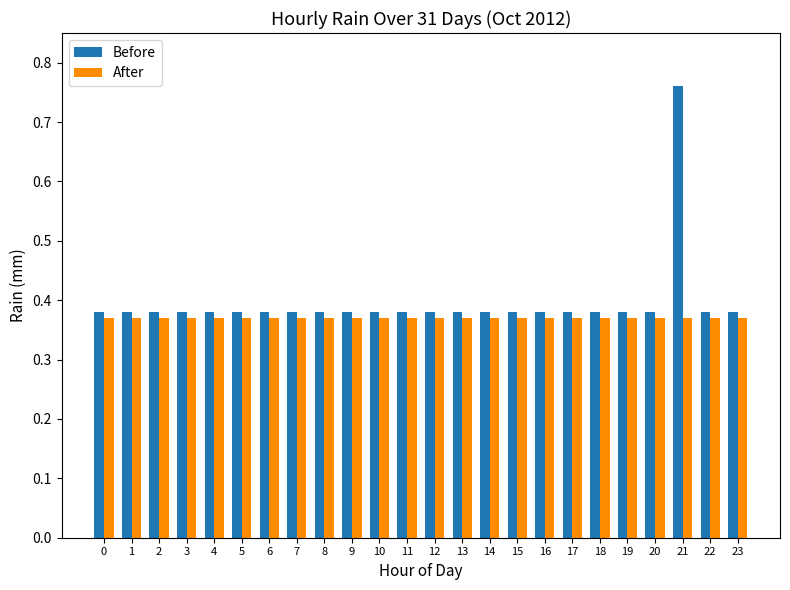

How many groups of bars are there?

24